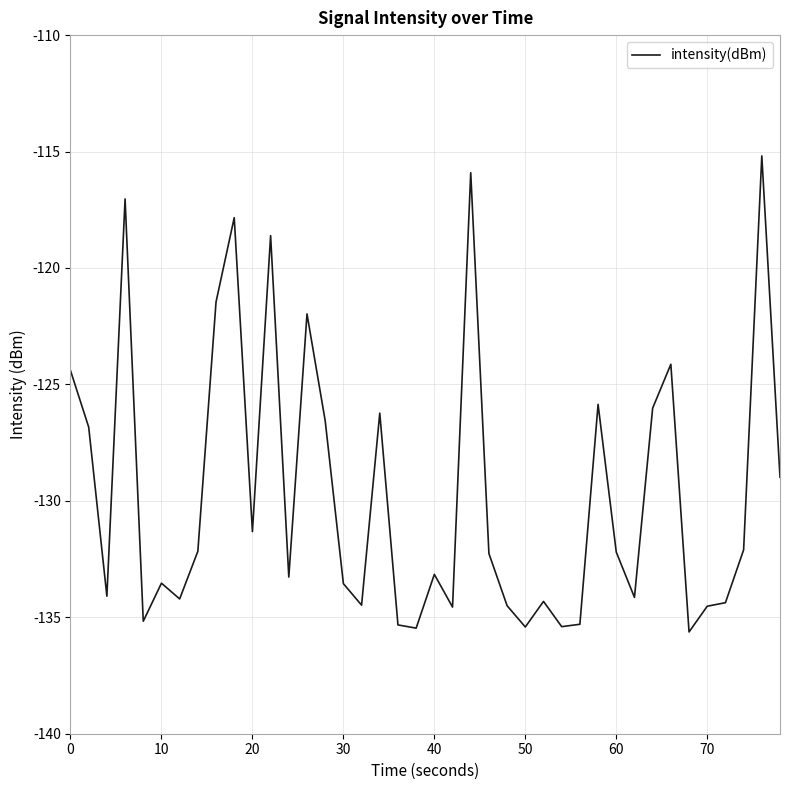

What is the minimum value shown in the chart?

-135.6